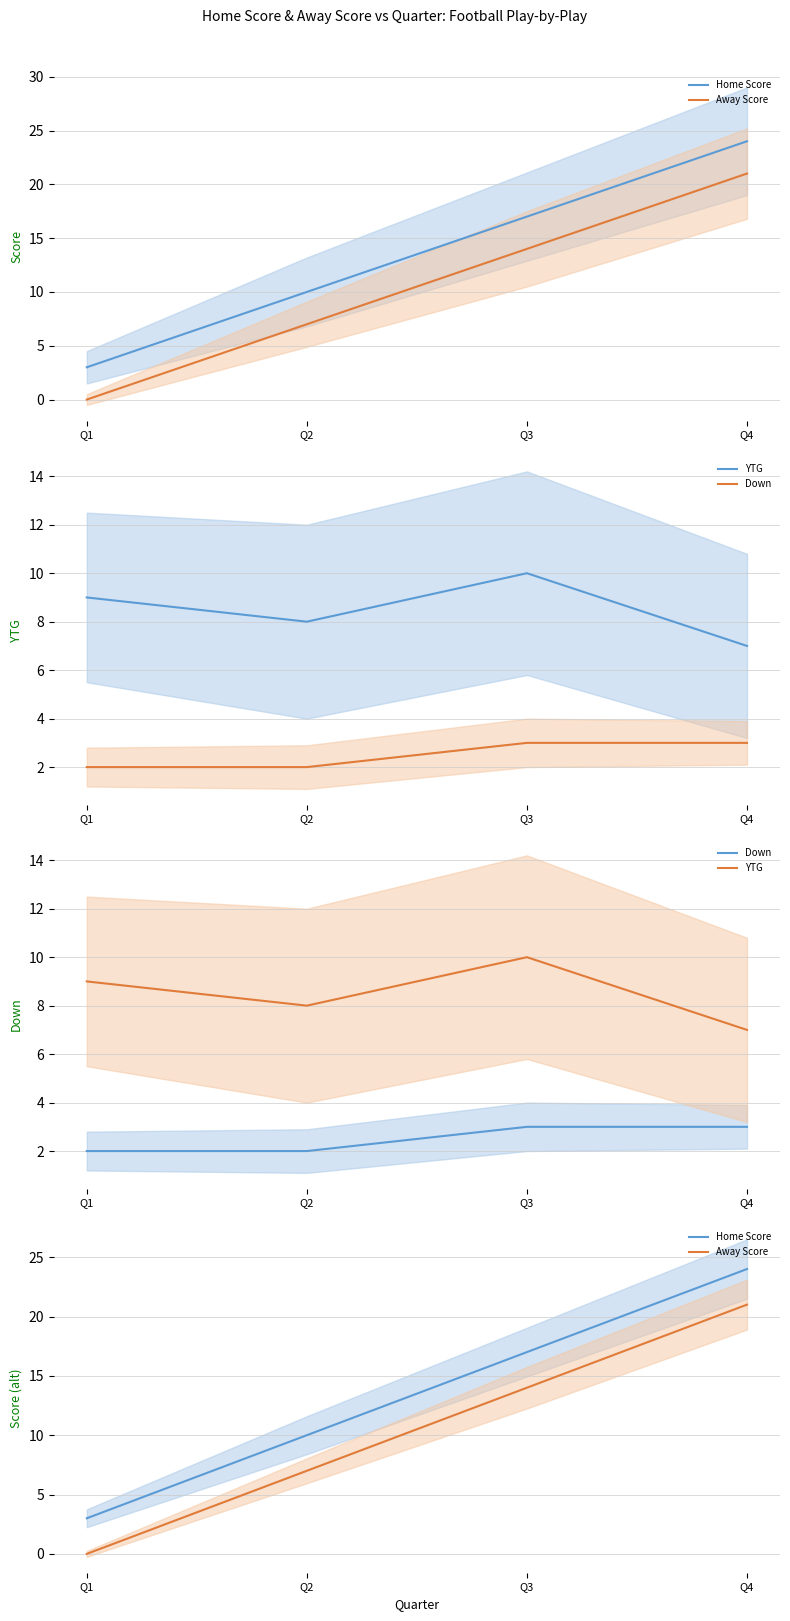

Is it true that Home Score equals 11 at Q3?

False